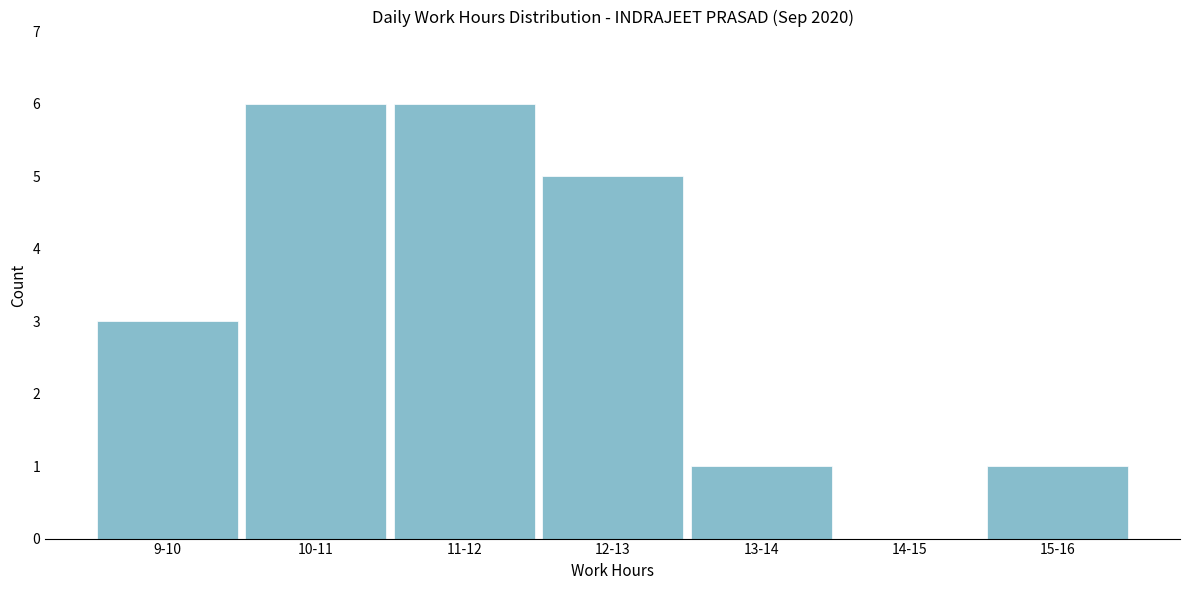

Reading right to left, list all the values displayed in this chart.

15-16=1	14-15=0	13-14=1	12-13=5	11-12=6	10-11=6	9-10=3